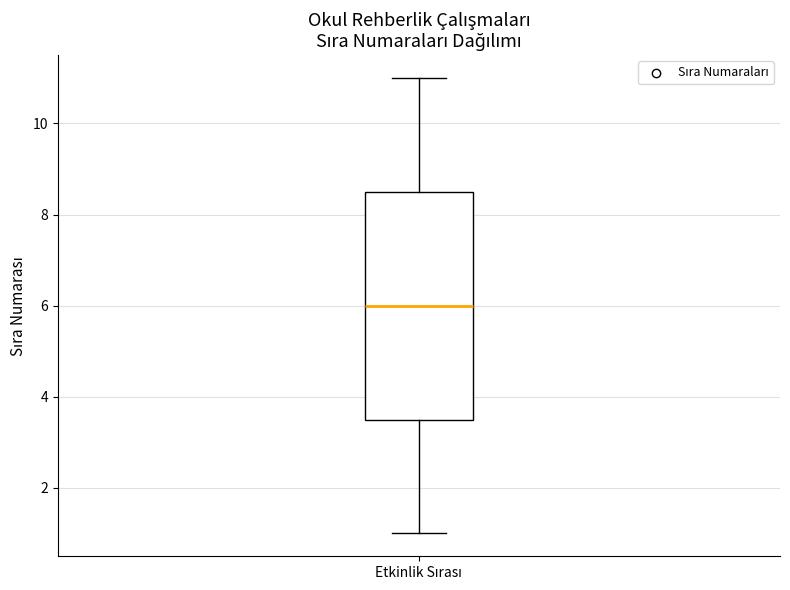

Where does the lower whisker of the box for Etkinlik Sırası end on the y-axis? The values are not printed on the chart, so give them approximately, as read against the axis.

1.0